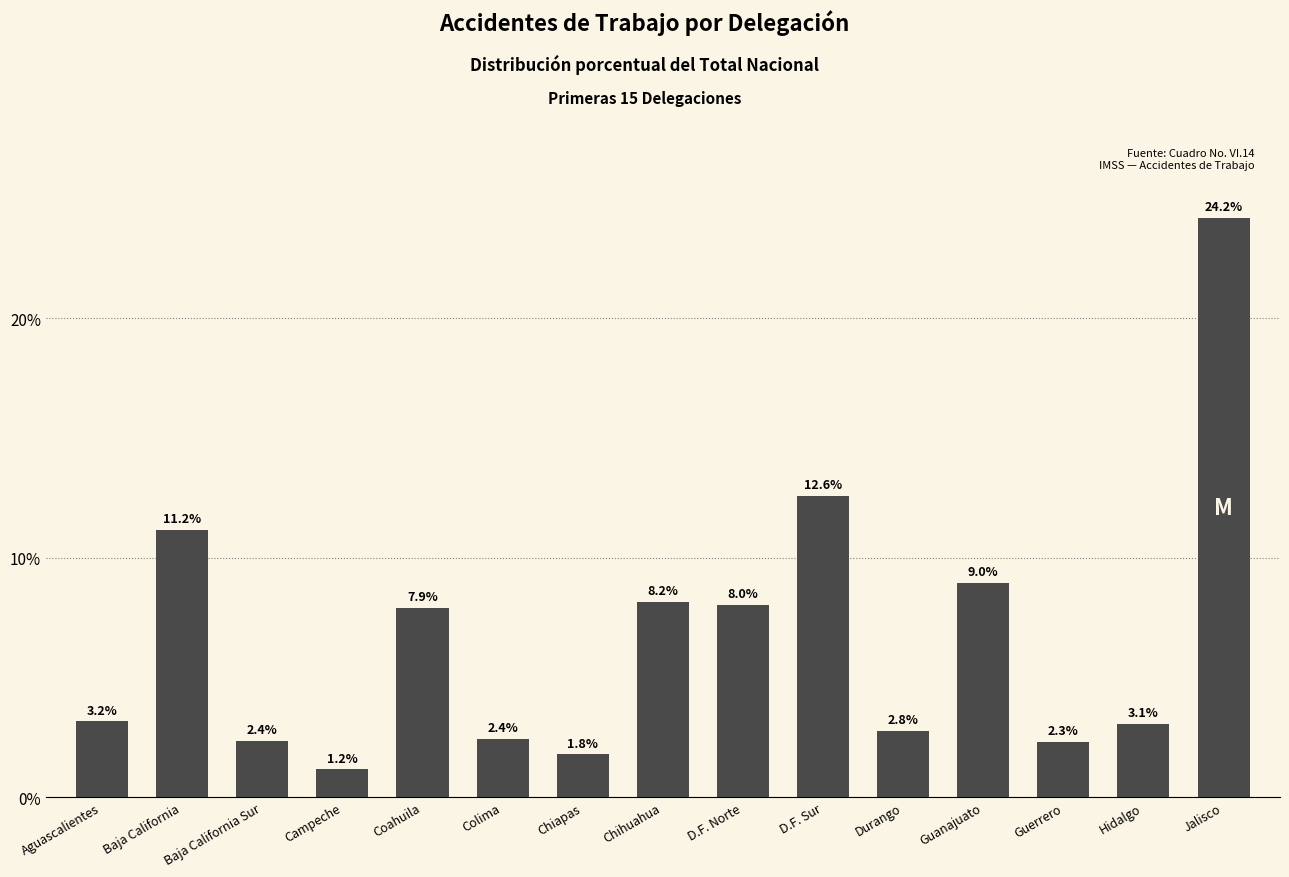

Reading left to right, extract all data points from this chart.

Aguascalientes=0.0	Baja California=0.1	Baja California Sur=0.0	Campeche=0.0	Coahuila=0.1	Colima=0.0	Chiapas=0.0	Chihuahua=0.1	D.F. Norte=0.1	D.F. Sur=0.1	Durango=0.0	Guanajuato=0.1	Guerrero=0.0	Hidalgo=0.0	Jalisco=0.2